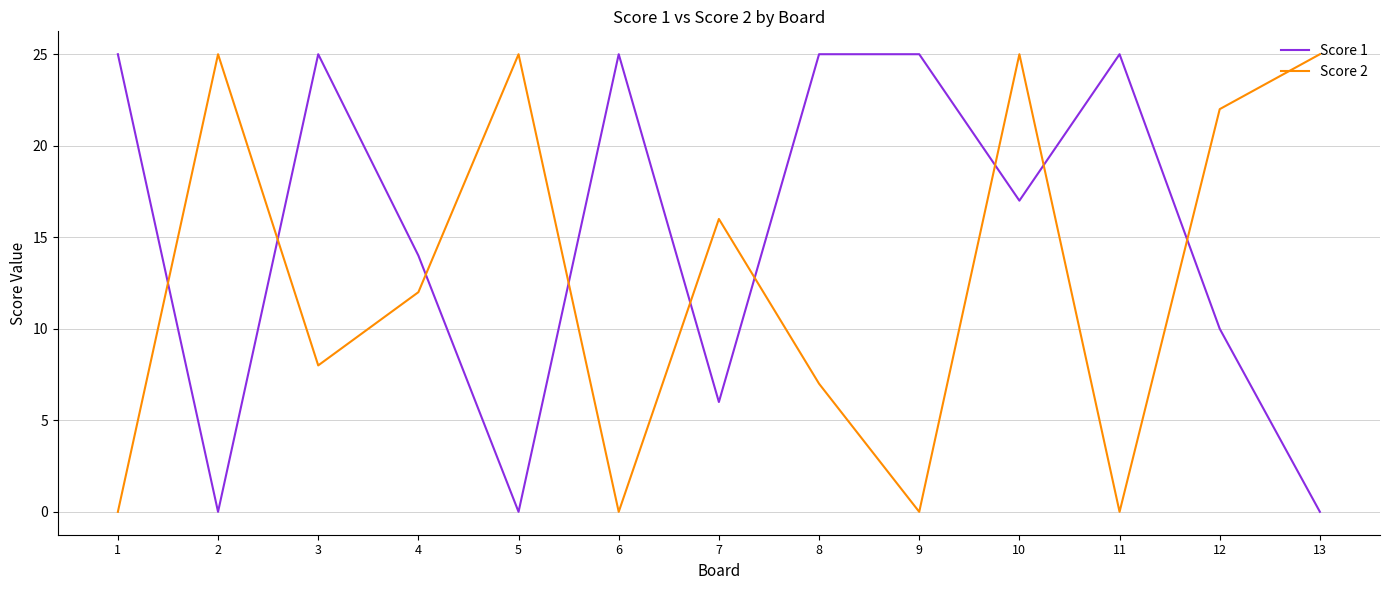

True or false: Score 1 has a value of 2 at 7.

False